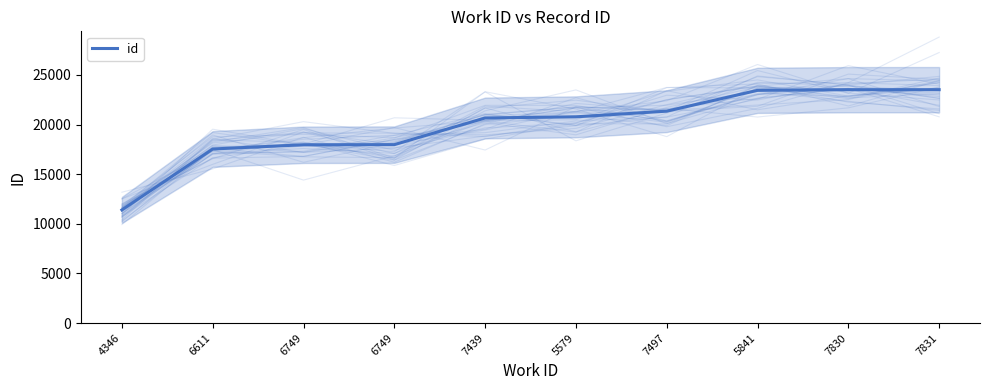

Read the value at 6749, to the nearest 100.

18000